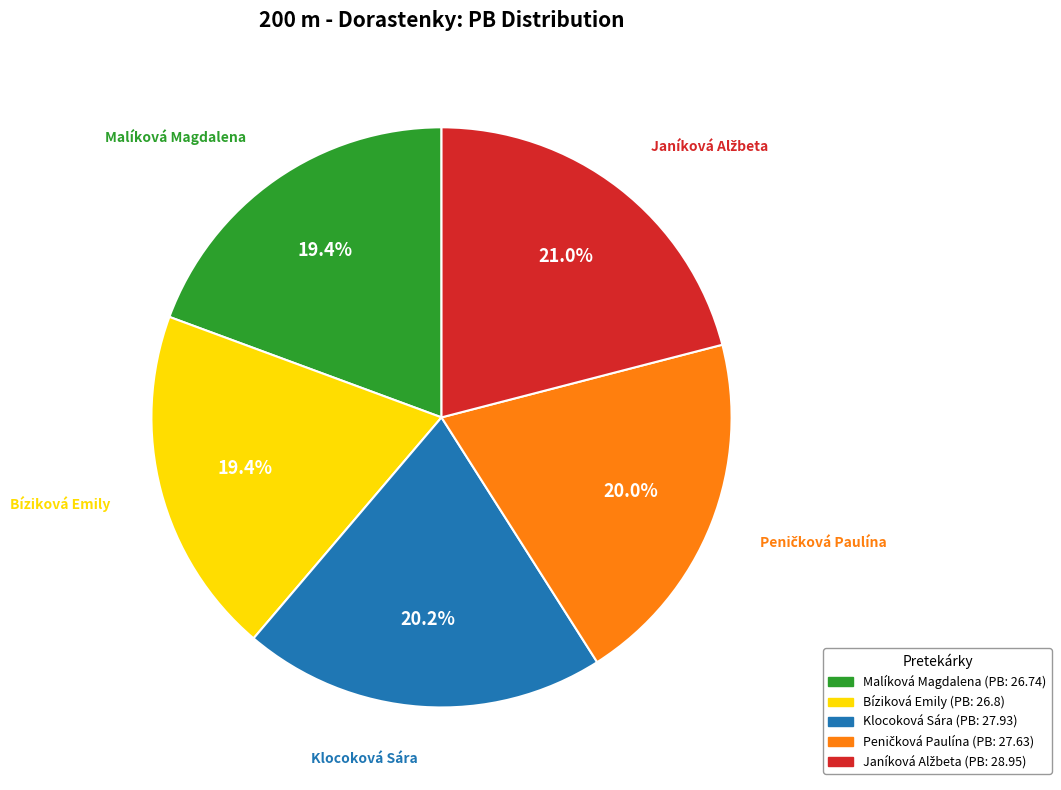

Combined, do Bíziková Emily and Malíková Magdalena account for over 50%?

No